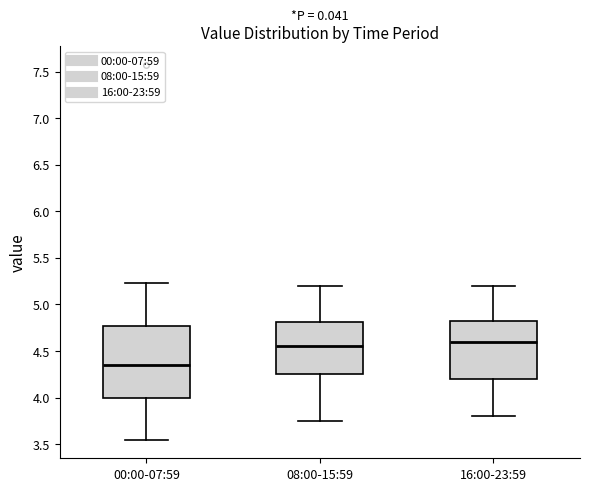

Where does the median line of the box for 00:00-07:59 sit on the y-axis? The values are not printed on the chart, so give them approximately, as read against the axis.

4.35